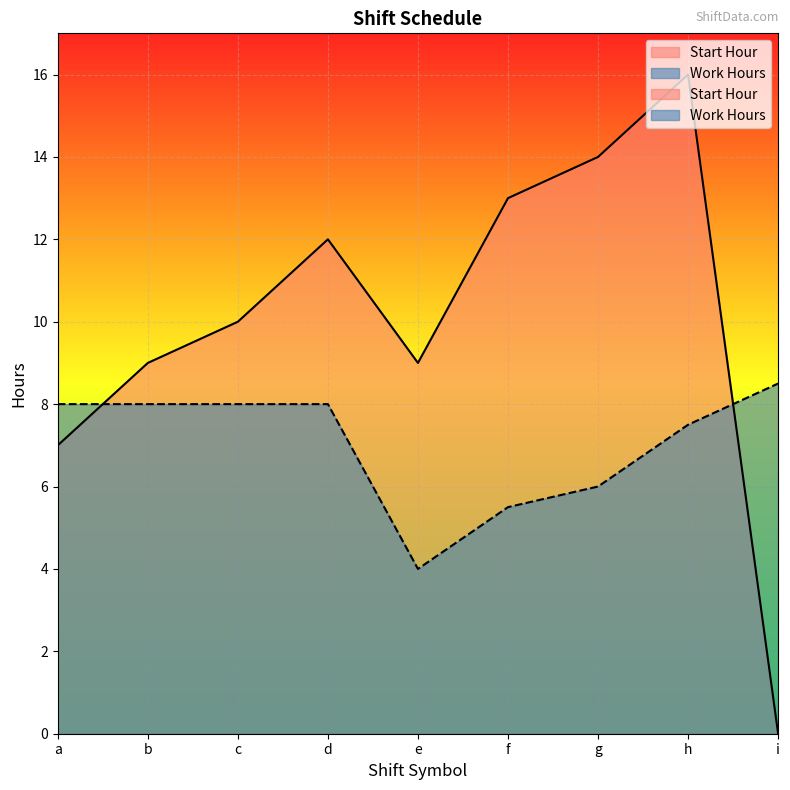

What is the maximum value for Work Hours?

8.5